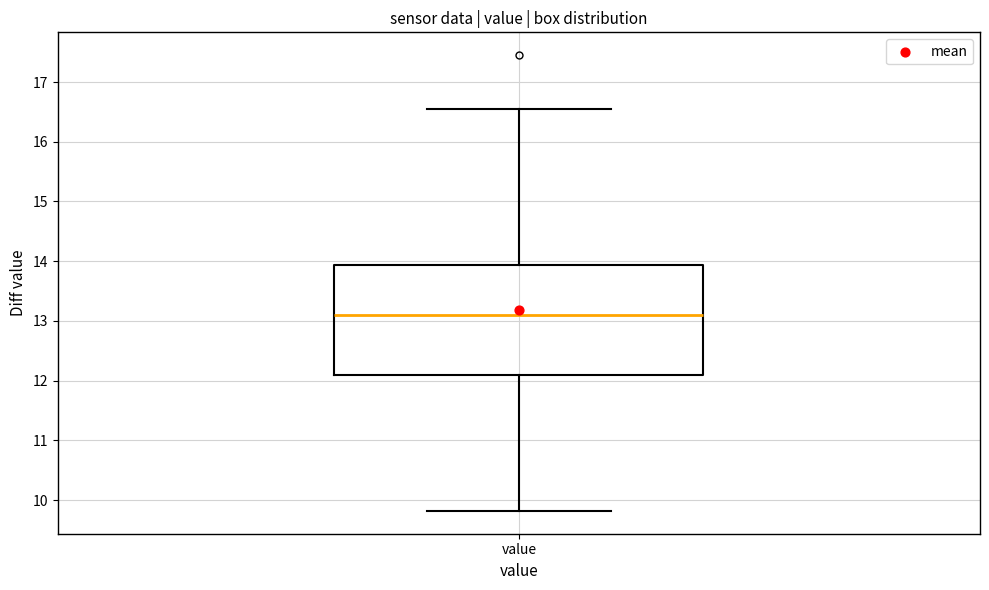

Transcribe this box plot: give where the median line is, the range the box spans, and where the two whiskers end, as read against the y-axis. The values are not printed on the chart, so give them approximately, as read against the axis.

median 13.1, box 12.1 to 13.9, whiskers 9.8 to 16.6